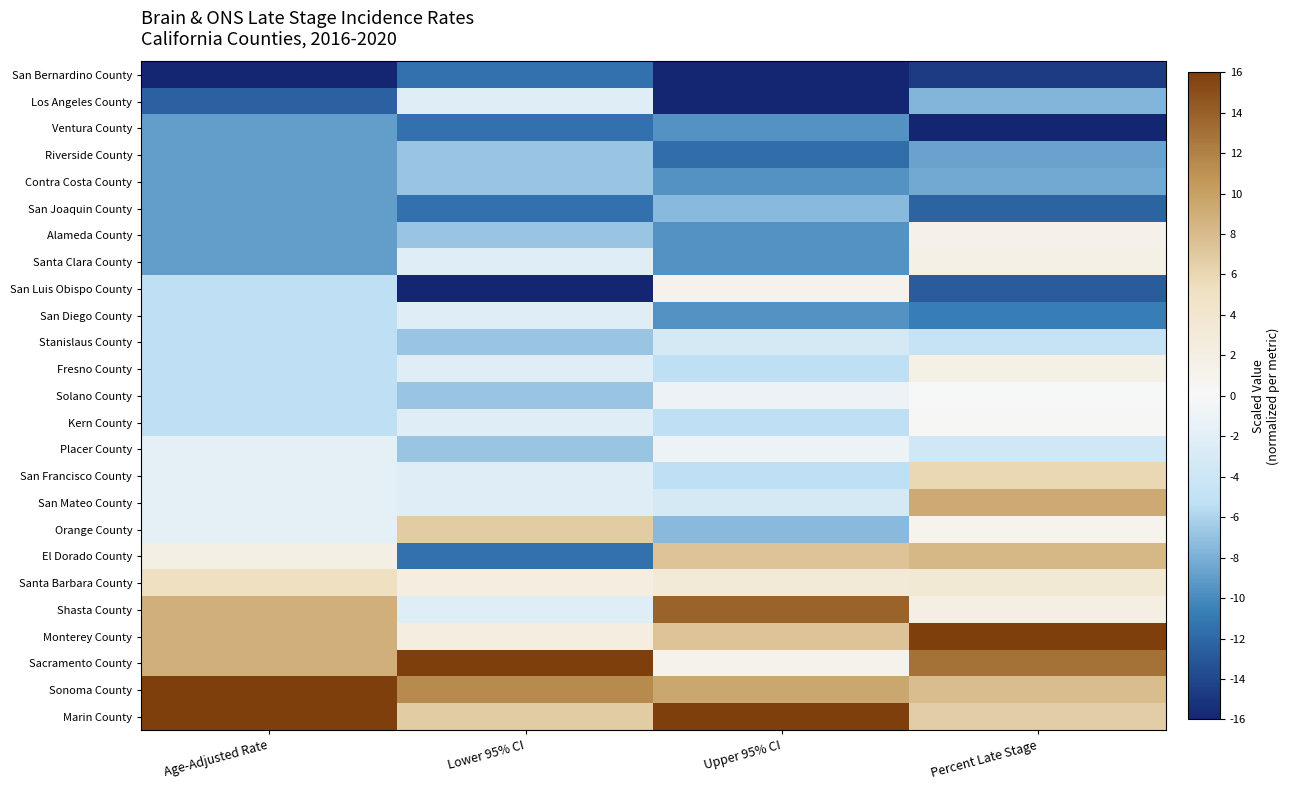

At which category is the sum across all series the highest?

Percent Late Stage